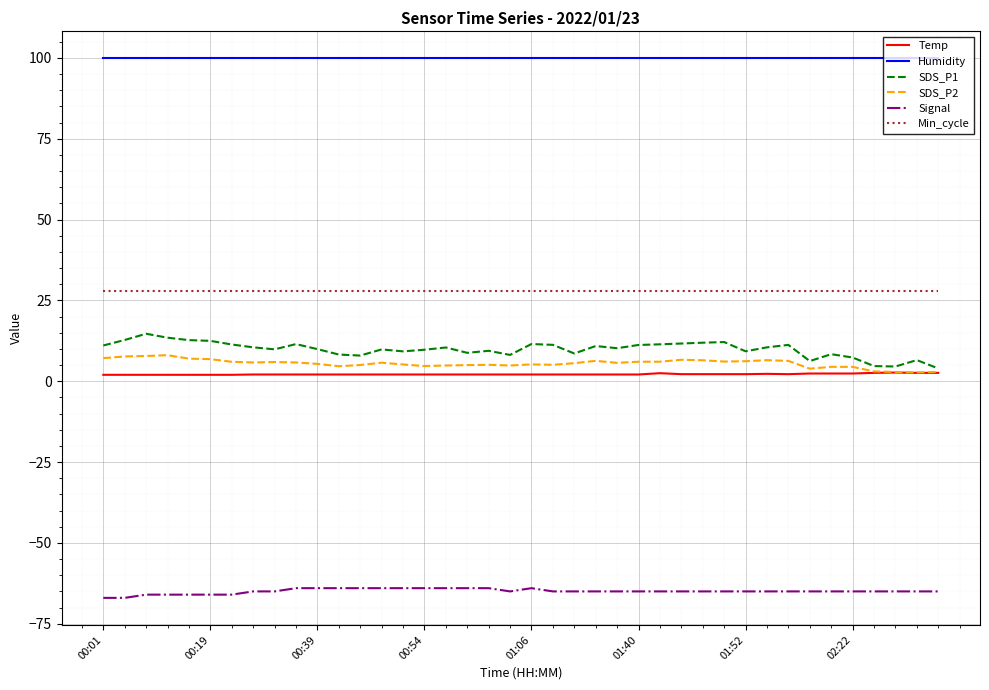

True or false: Humidity and SDS_P2 cross at least once.

False